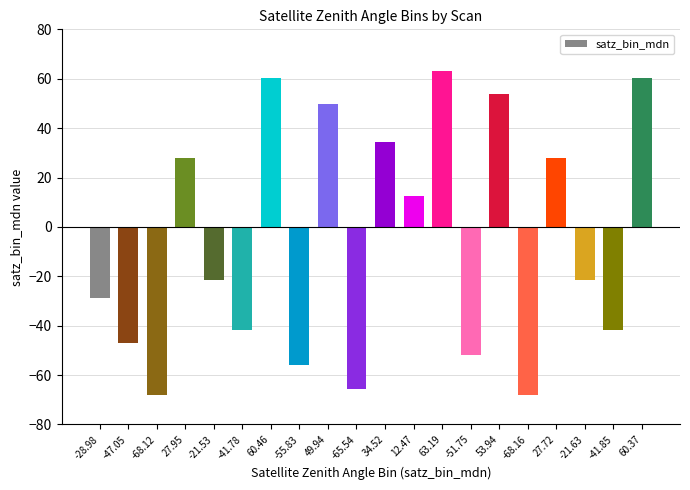

Which has a higher value, -65.54 or -47.05?

-47.05